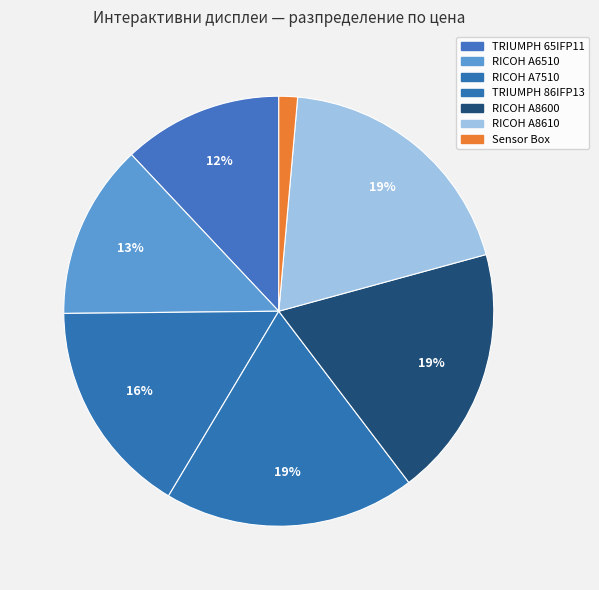

Which slice is the smallest?

Sensor Box